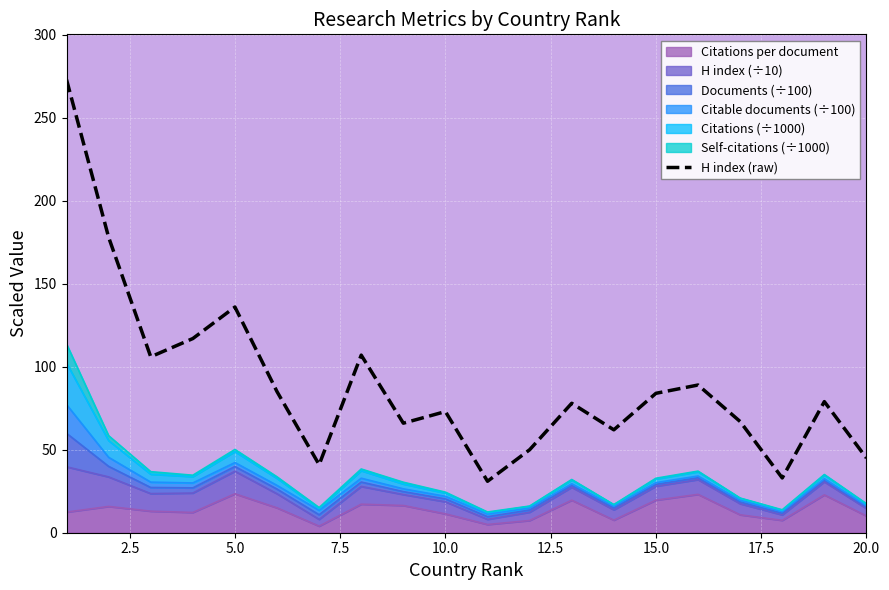

Which has a higher value, 14 or 5.0?

5.0